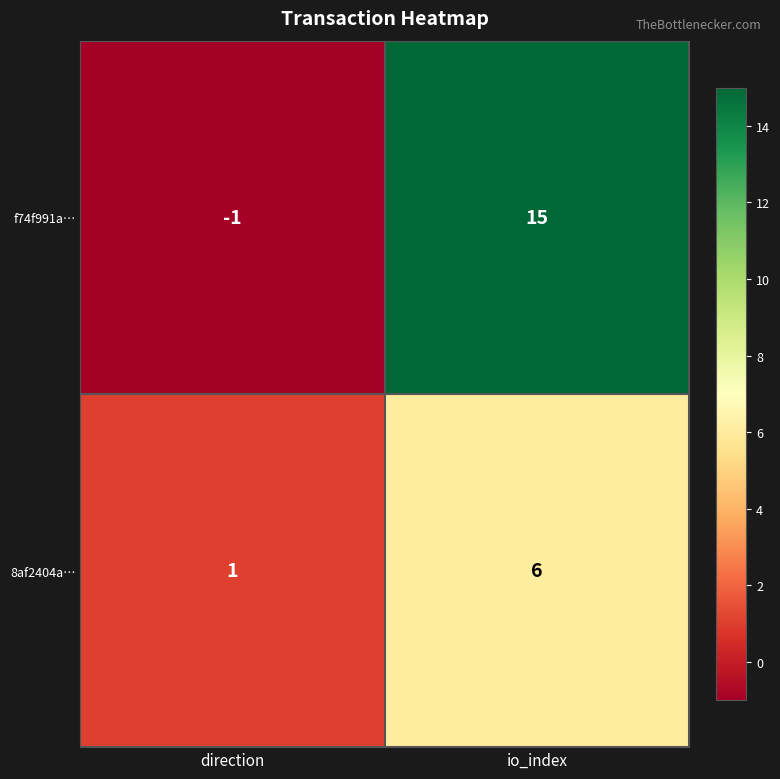

Reading right to left, list all the values displayed in this chart.

f74f991a…: 15	-1
8af2404a…: 6	1